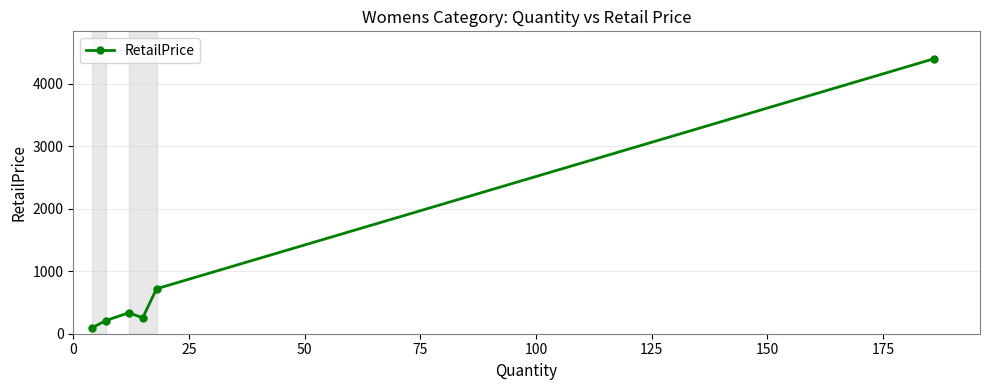

What is the difference between the maximum and minimum values?

4310.9